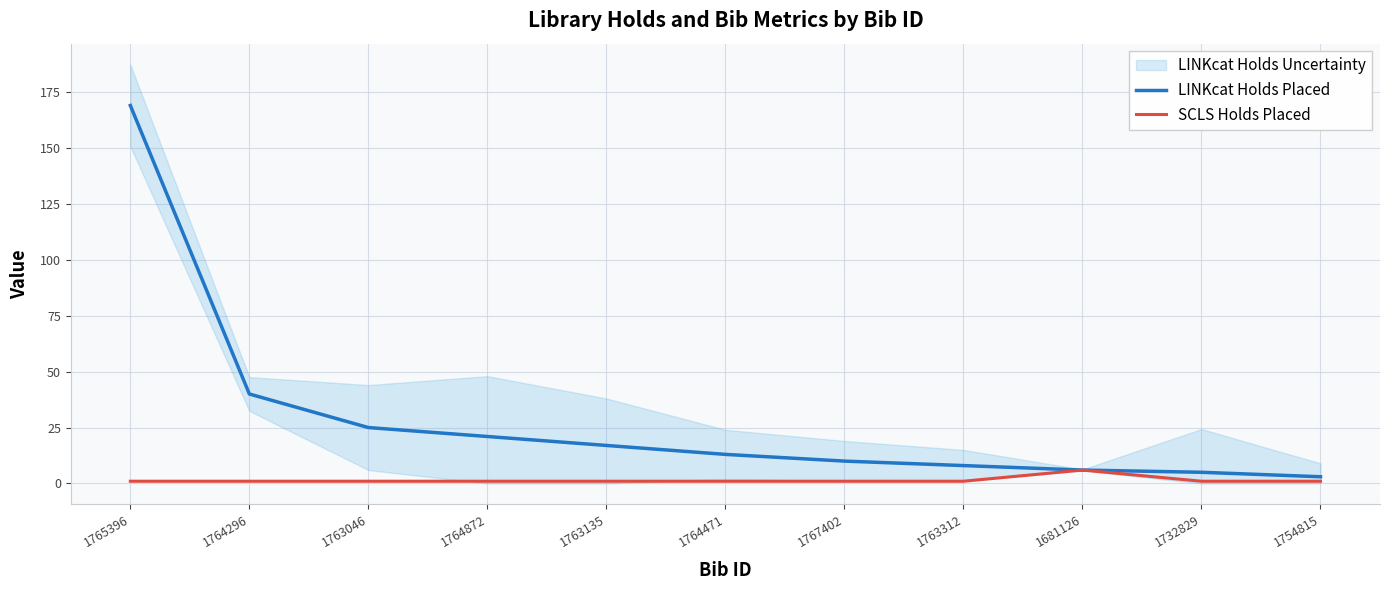

At which label does SCLS Holds Placed reach its minimum?

1765396